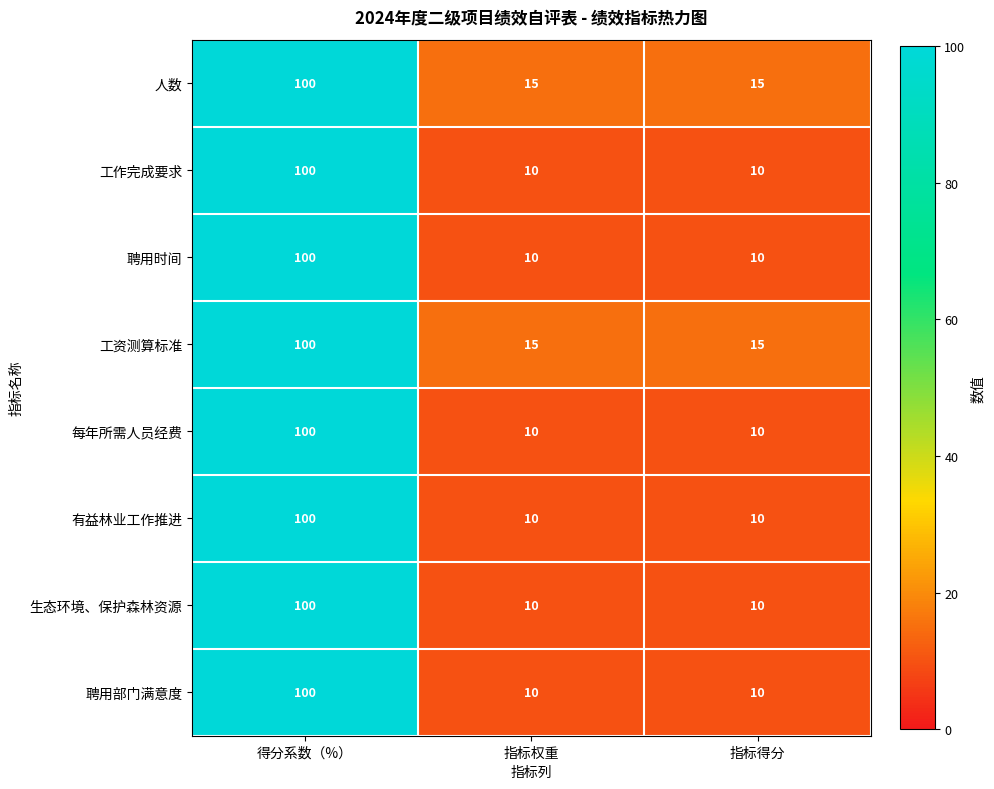

Count the 生态环境、保护森林资源 values in the range 10 to 100.

3